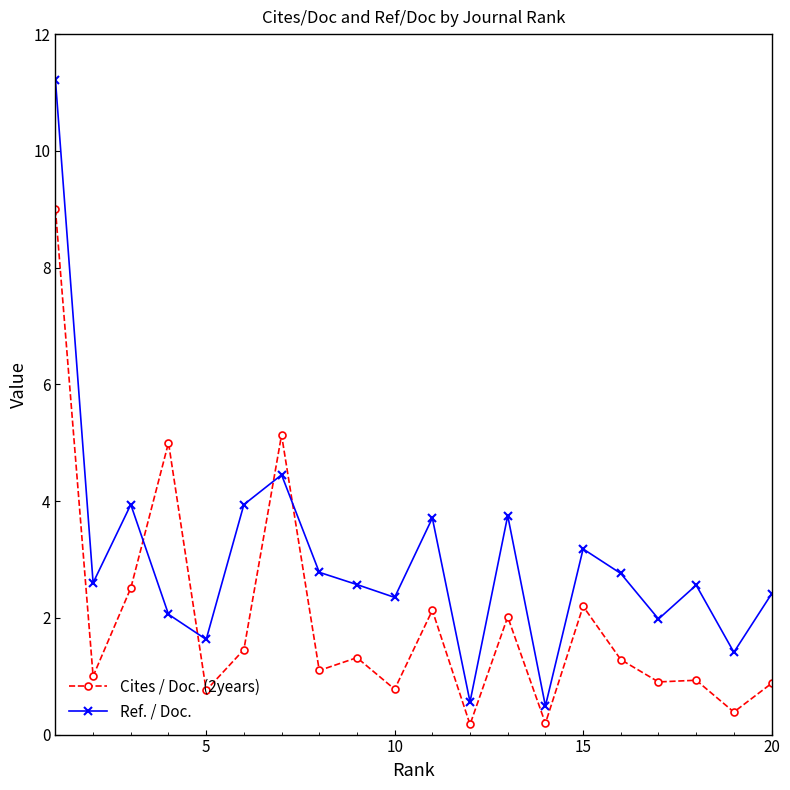

True or false: Cites / Doc. (2years) and Ref. / Doc. cross at least once.

True